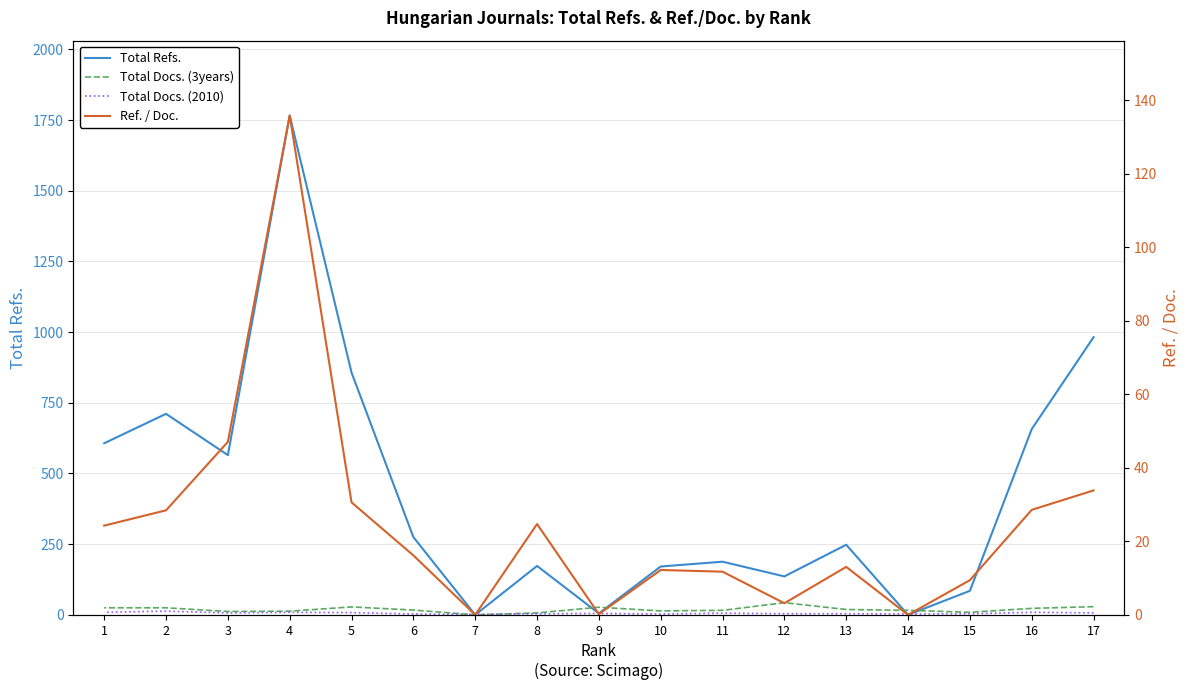

At which category is the sum across all series the highest?

4